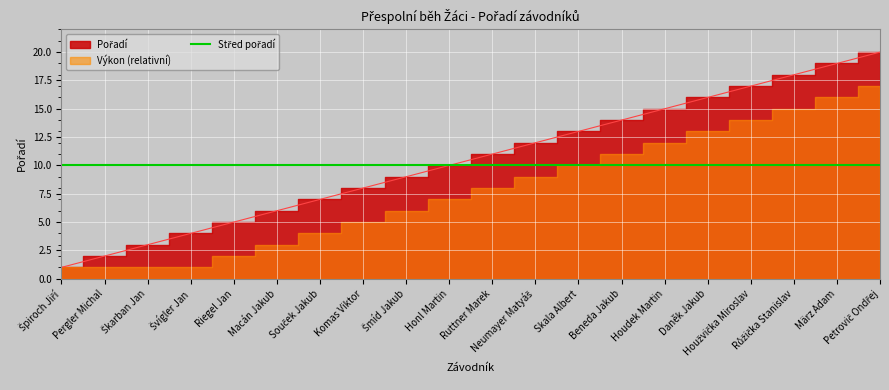

True or false: the data shows 1 at Škarban Jan.

False